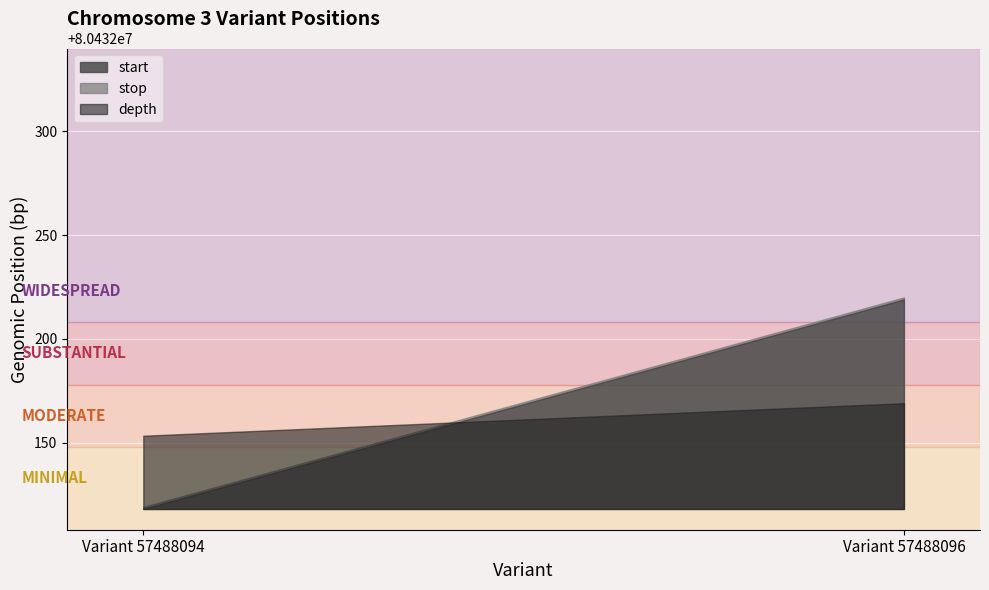

Where is start nearest to the value 80432168?

Variant 57488094